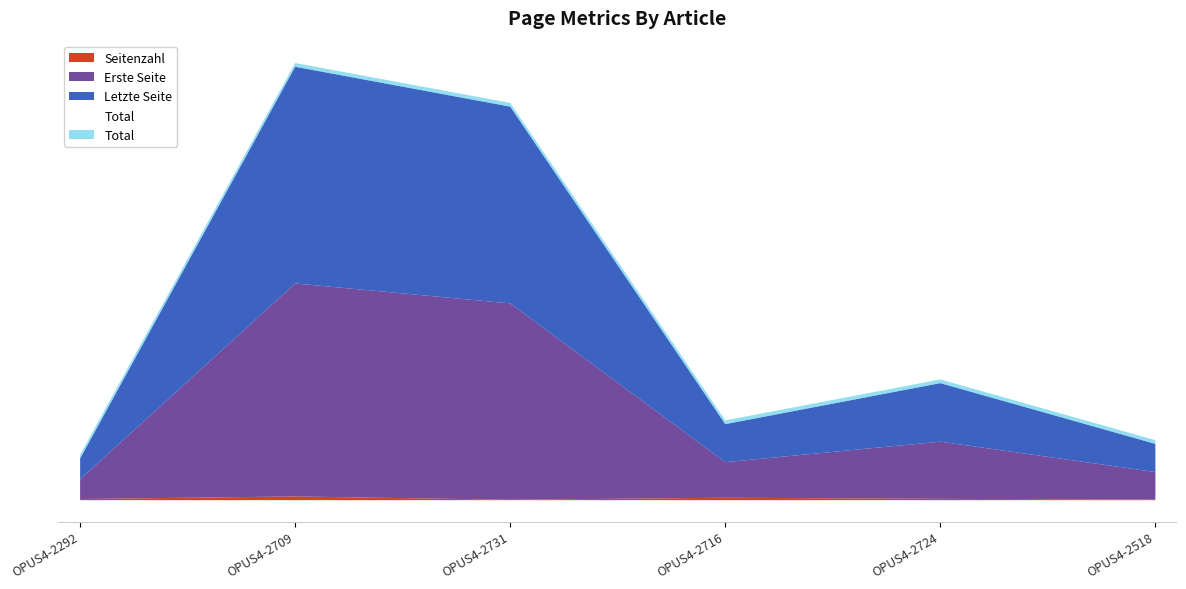

Reading left to right, extract all data points from this chart.

224	2326	2112	408	628	302